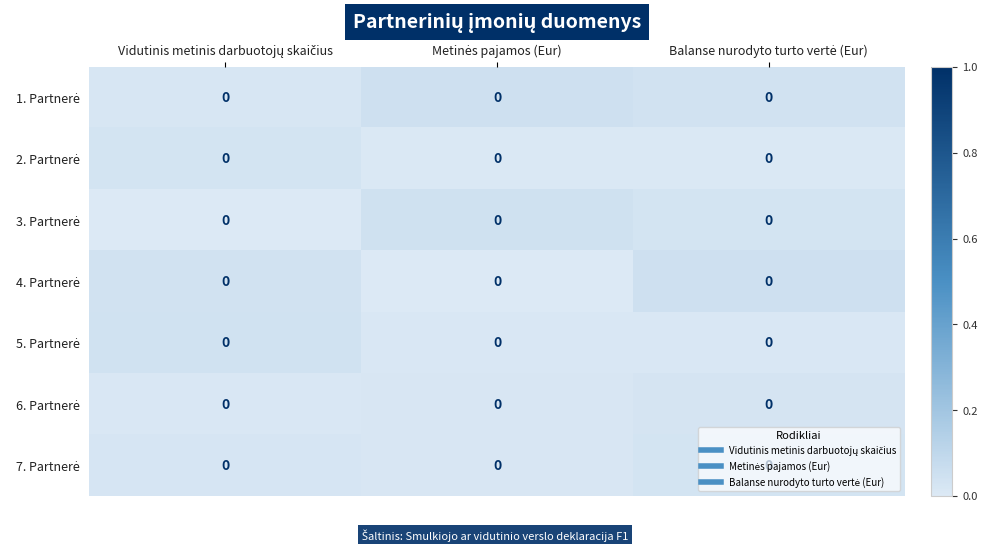

Is it true that 4. Partnerė equals 0.0 at Vidutinis metinis darbuotojų skaičius?

True